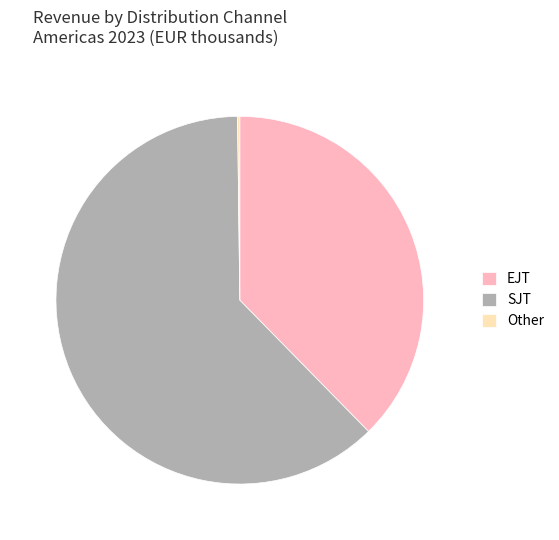

Which category accounts for the majority?

SJT